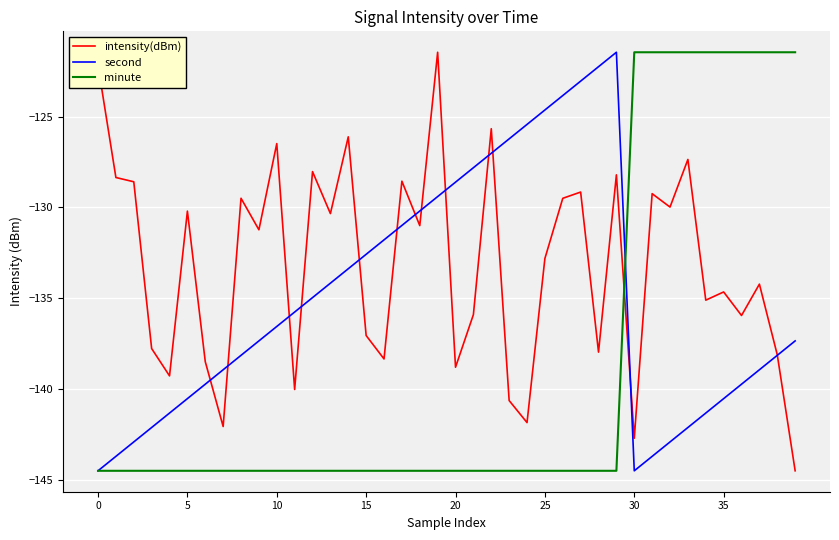

Rank the series by their average value, from highest to lowest.

intensity(dBm), second, minute